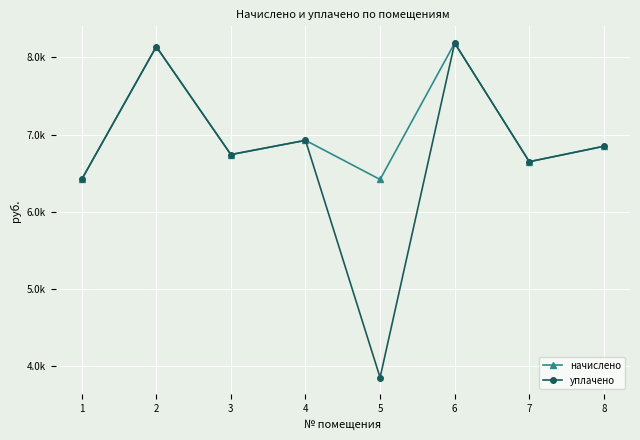

Rank the series at 3 from highest to lowest value.

начислено, уплачено